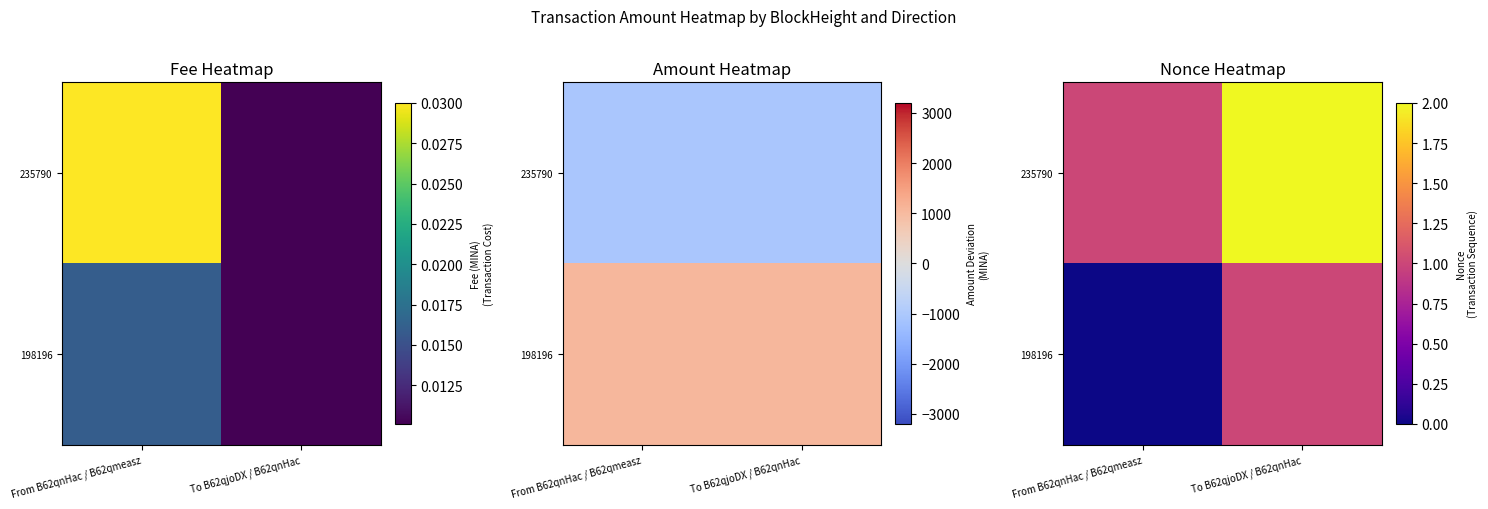

Count the 198196 values in the range 0 to 1.

2